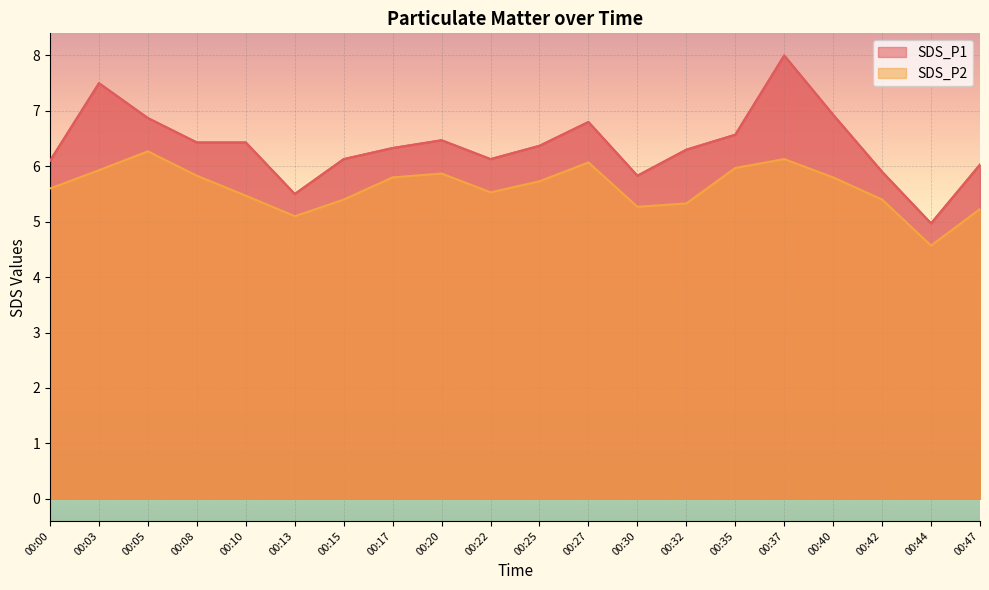

At which category does SDS_P2 reach its first local valley?

00:13